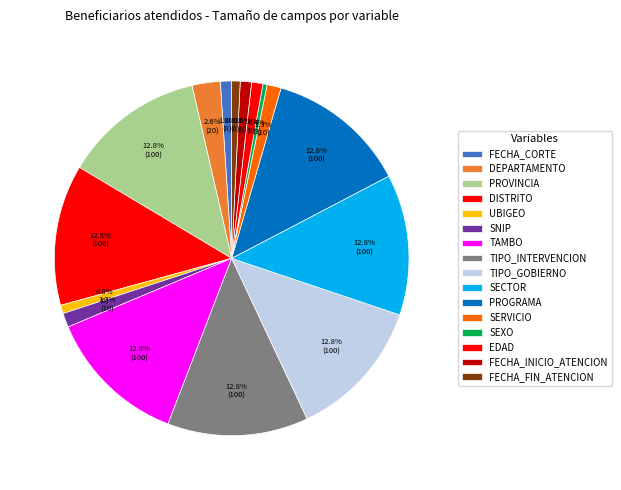

Is it true that DEPARTAMENTO is 3% of the pie?

True